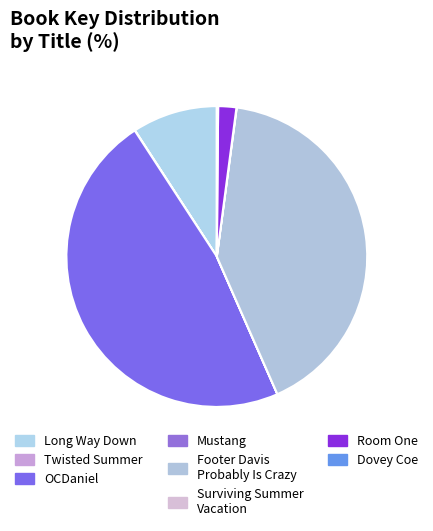

What percentage do Twisted Summer and Surviving Summer Vacation together represent?

0.1%